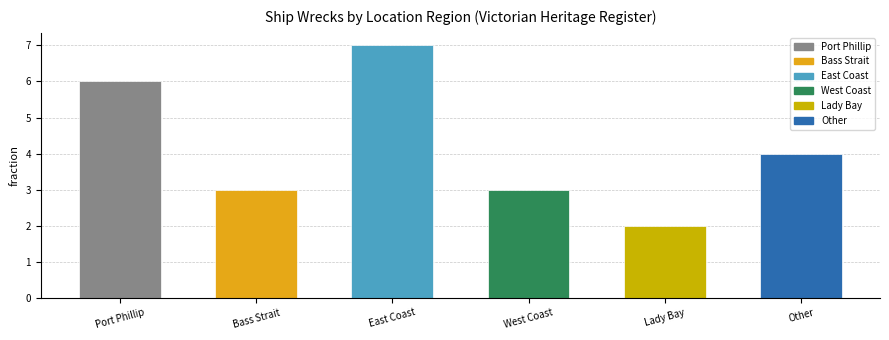

What is the greatest value displayed?

7